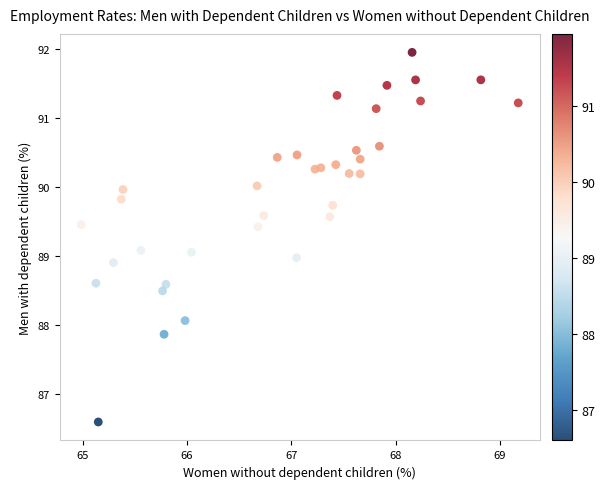

What is the range of Y values (max minus min)?

5.3